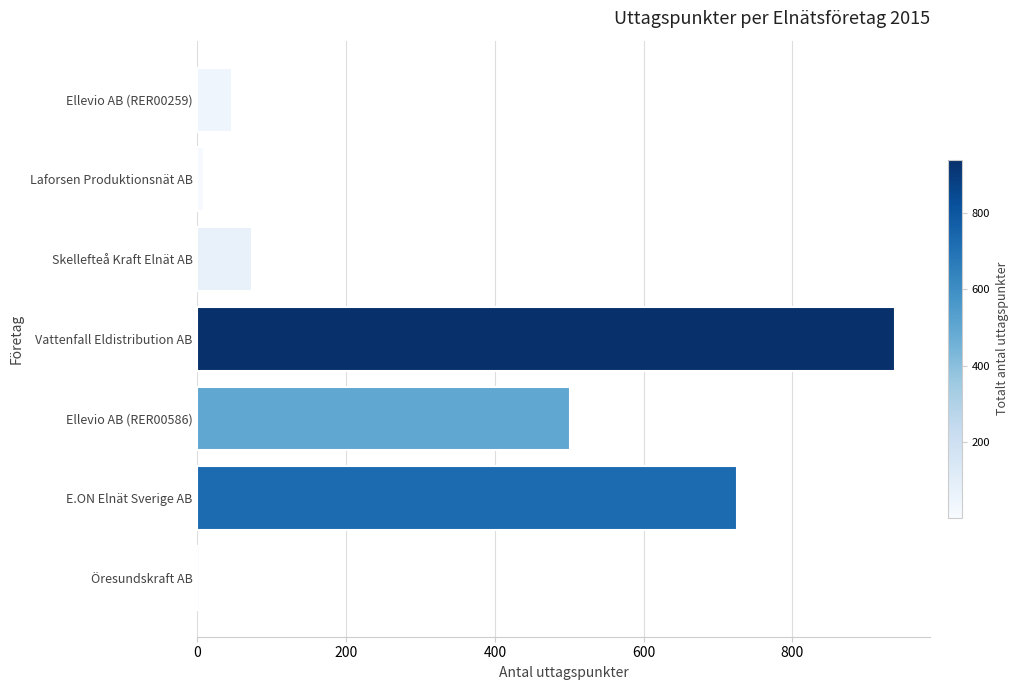

True or false: the data shows 74 at Skellefteå Kraft Elnät AB.

True